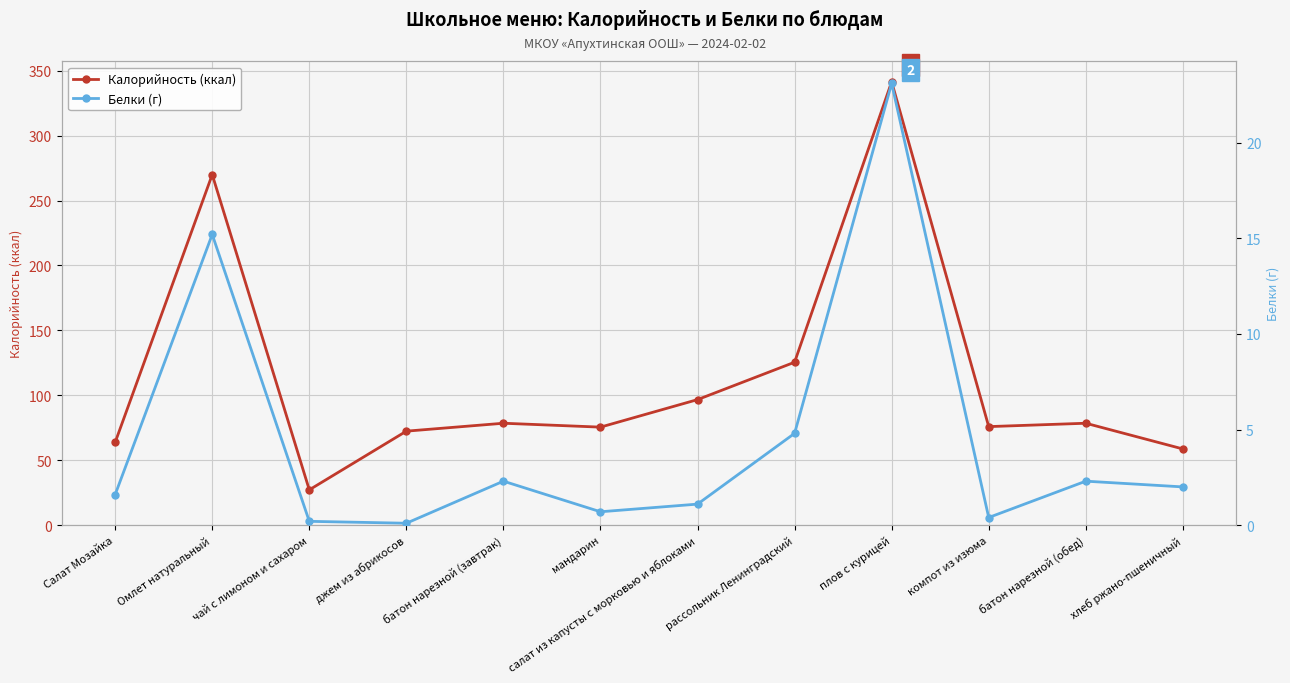

What is the sum of the Калорийность (ккал) values at хлеб ржано-пшеничный and чай с лимоном и сахаром?

85.9